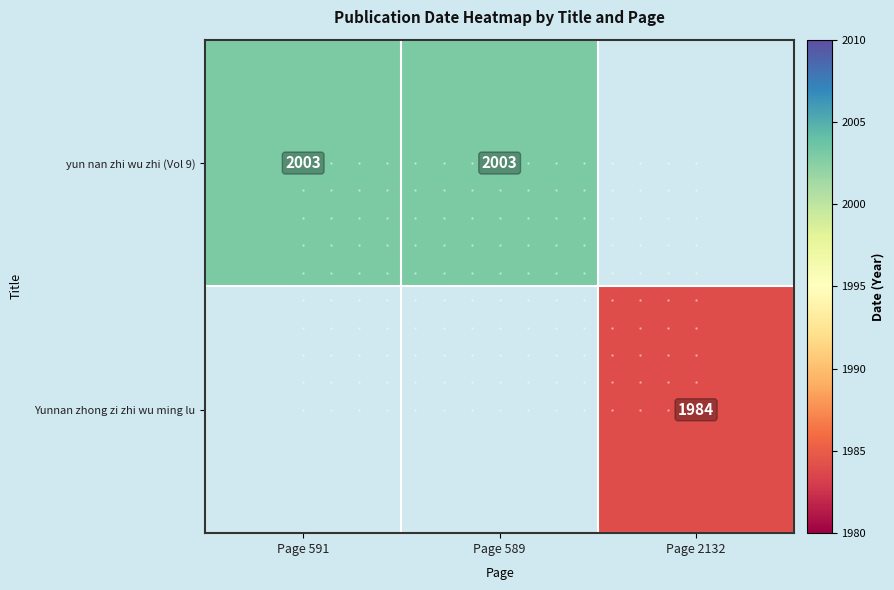

Is the value of yun nan zhi wu zhi (Vol 9) at Page 591 greater than the value of Yunnan zhong zi zhi wu ming lu at Page 2132?

Yes